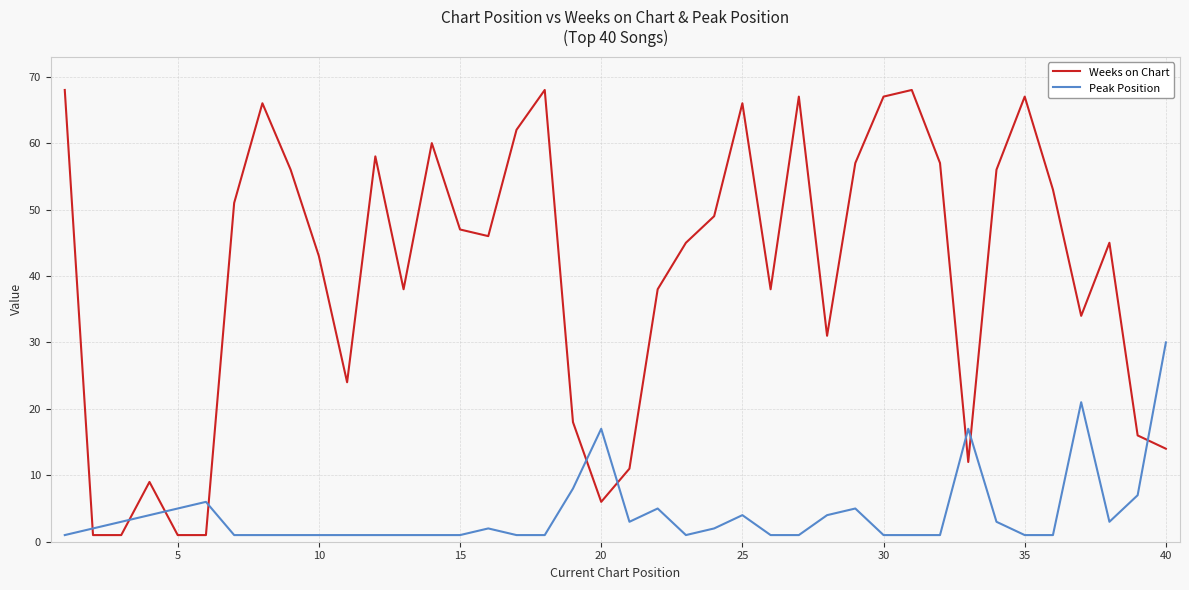

What is the difference between the maximum and minimum values in the Weeks on Chart series?

67